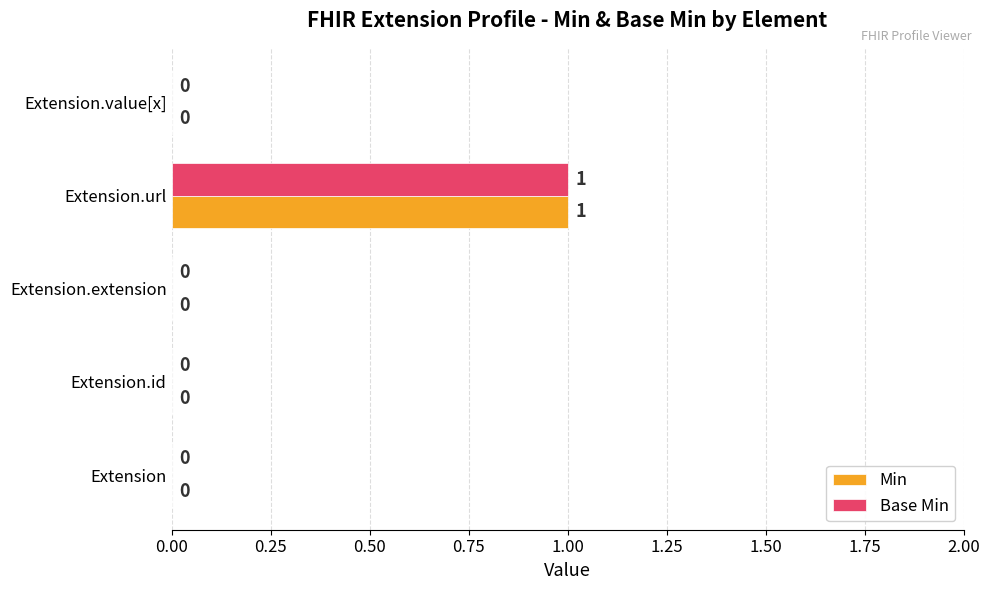

The value of Base Min at Extension.url is 2. True or false?

False